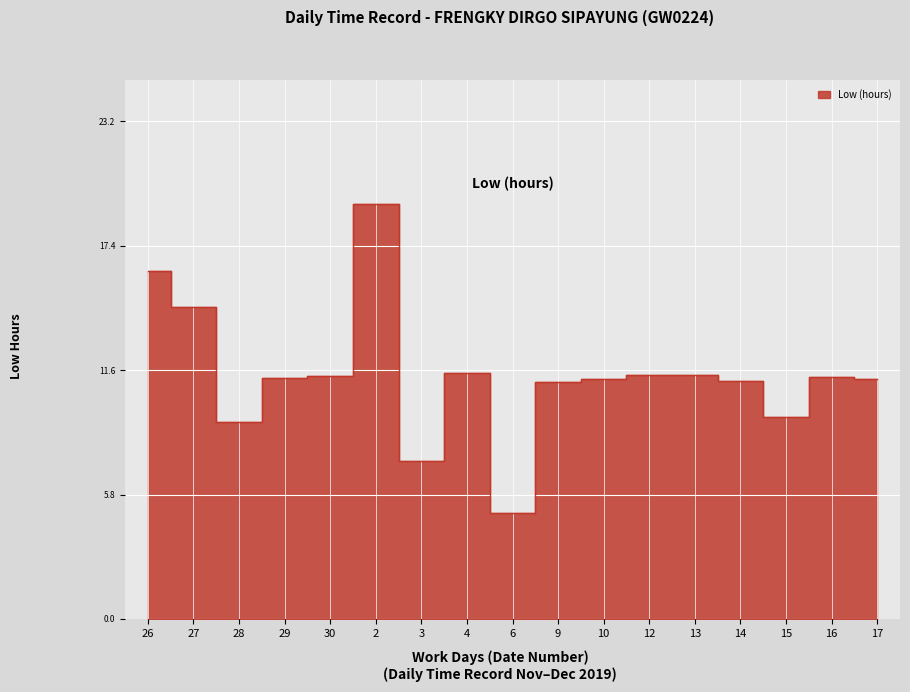

What position from the left is 29?

4